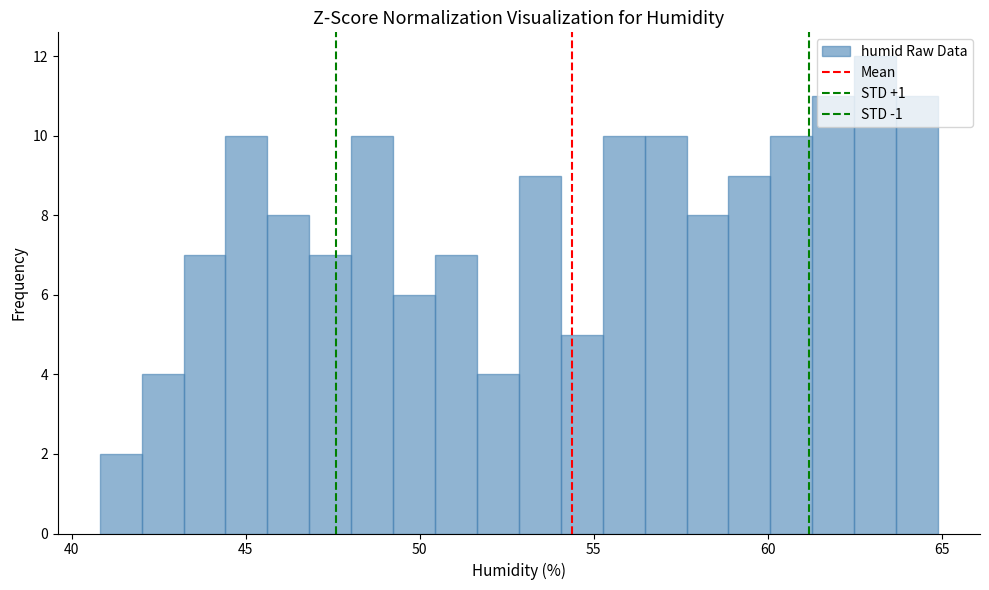

Around what value on the x-axis is the tallest bar? Give the approximate position of its centre, as read against the axis.

63.0